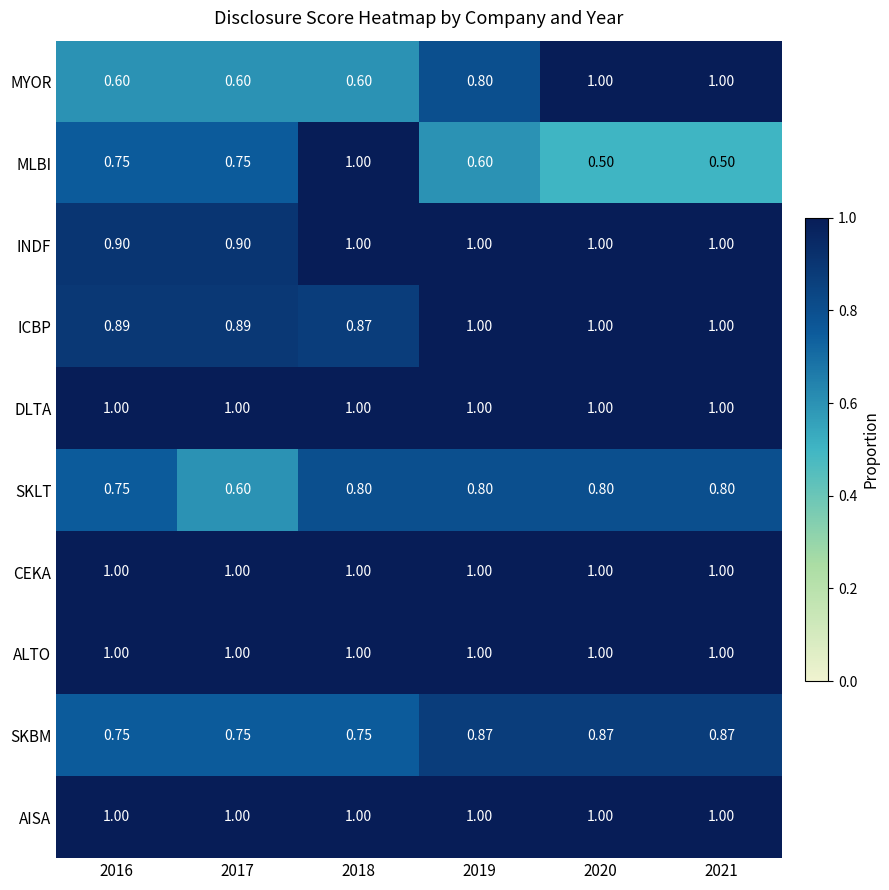

Between 2018 and 2020, which series saw the biggest shift?

MLBI